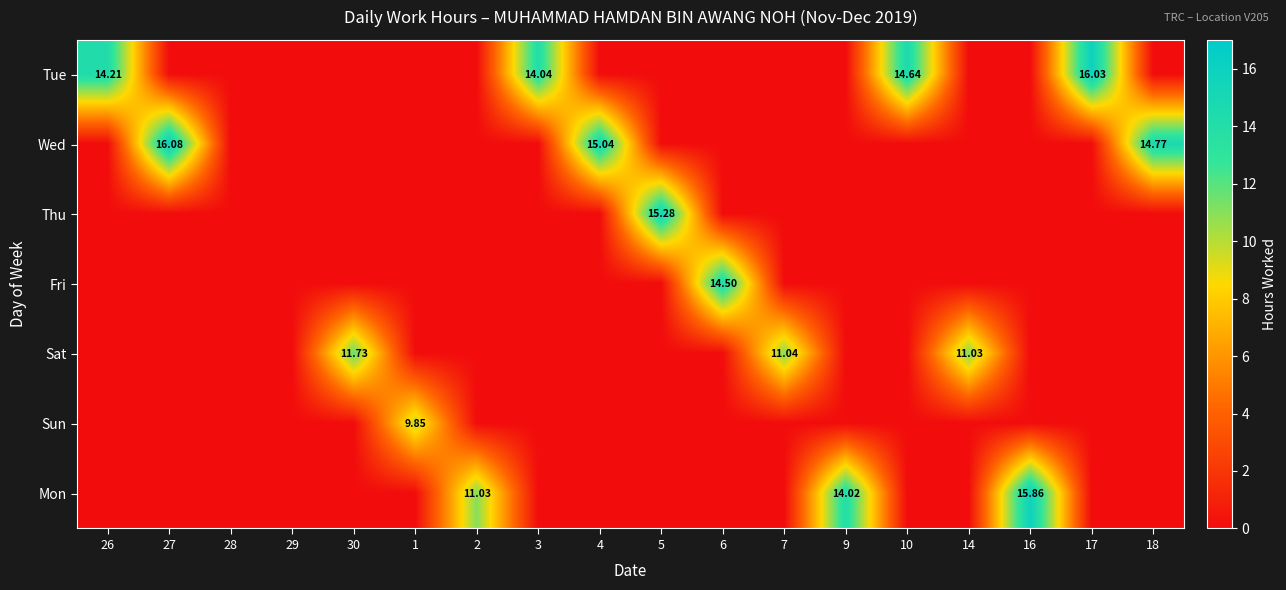

The Sun series shows -4.0 at 7. True or false?

False